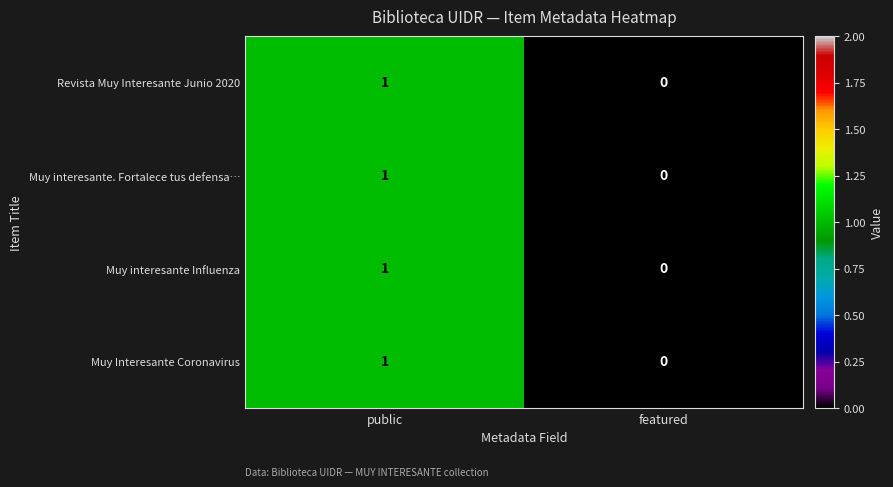

At which label does Muy interesante. Fortalece tus defensa… reach its minimum?

featured